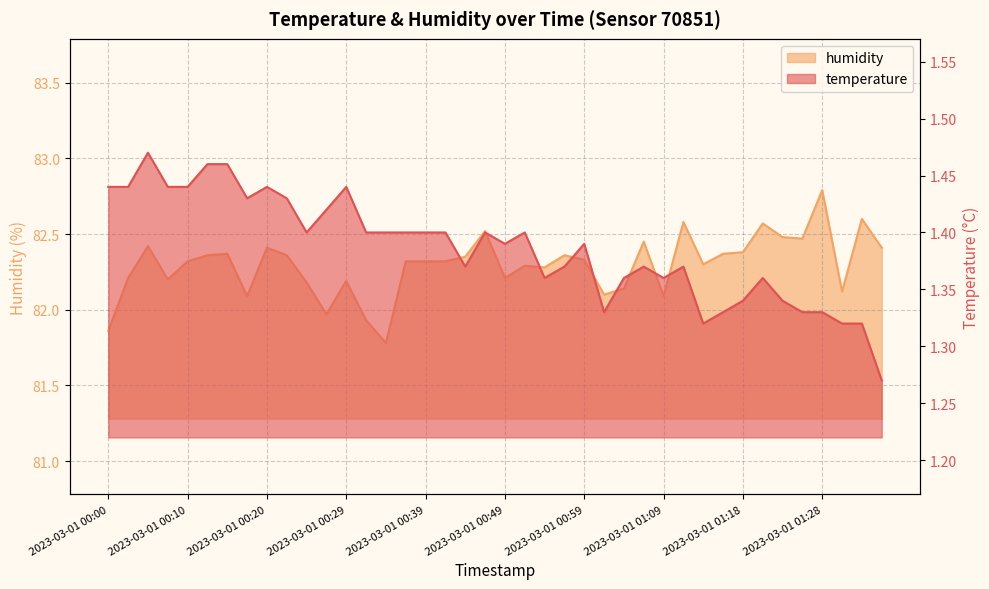

Reading left to right, transcribe all the data shown in this chart.

temperature: 1.4	1.4	1.5	1.4	1.4	1.5	1.5	1.4	1.4	1.4	1.4	1.4	1.4	1.4	1.4	1.4	1.4	1.4	1.4	1.4	1.4	1.4	1.4	1.4	1.4	1.3	1.4	1.4	1.4	1.4	1.3	1.3	1.3	1.4	1.3	1.3	1.3	1.3	1.3	1.3
humidity: 81.9	82.2	82.4	82.2	82.3	82.4	82.4	82.1	82.4	82.4	82.2	82.0	82.2	81.9	81.8	82.3	82.3	82.3	82.3	82.5	82.2	82.3	82.3	82.4	82.3	82.1	82.1	82.5	82.1	82.6	82.3	82.4	82.4	82.6	82.5	82.5	82.8	82.1	82.6	82.4